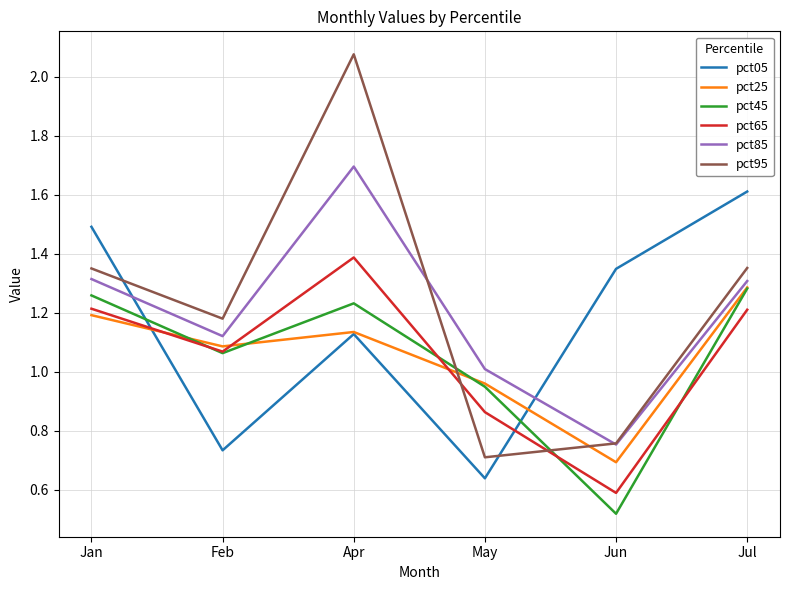

What is the total value across all series at May?

5.1